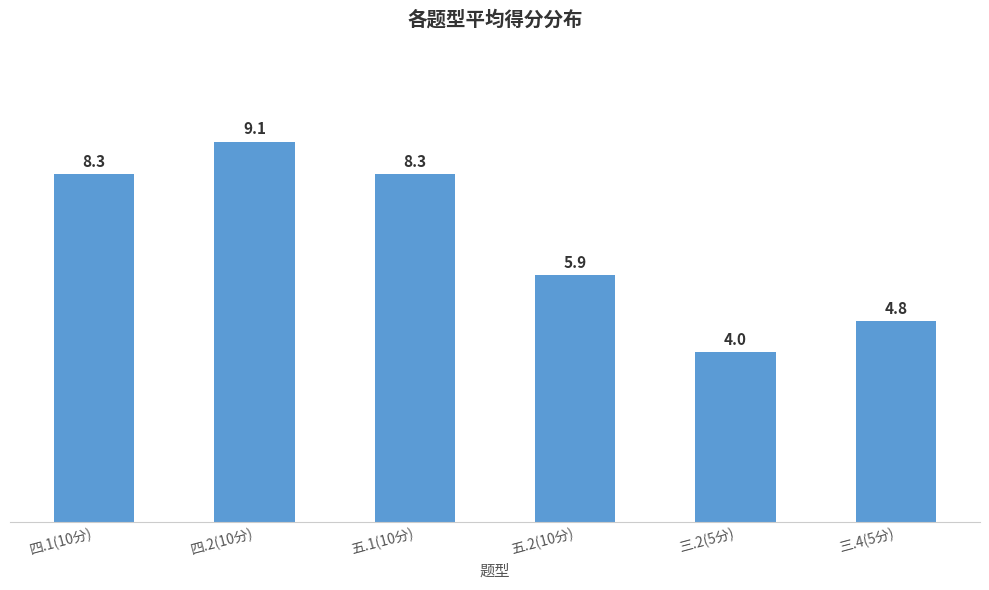

What is the greatest value displayed?

9.1